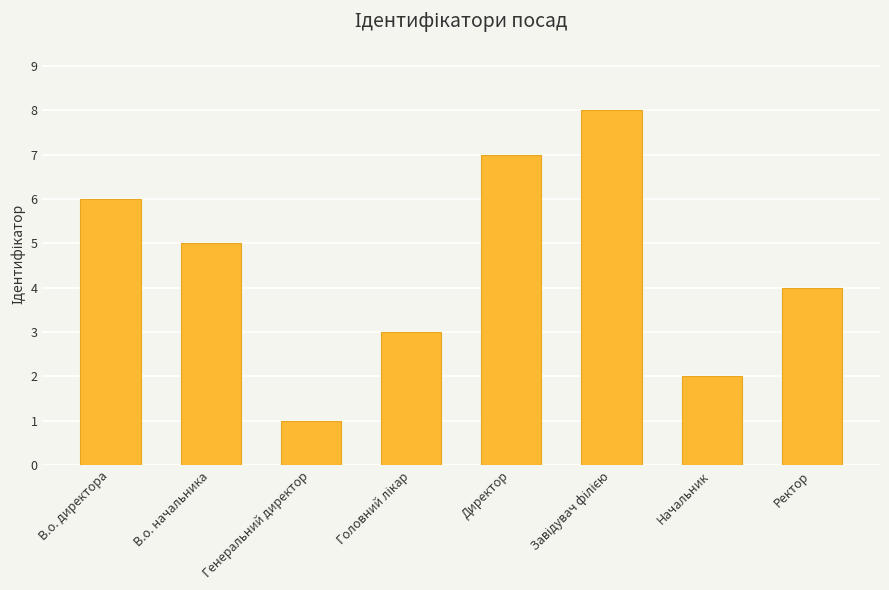

What is the sum of all values?

36